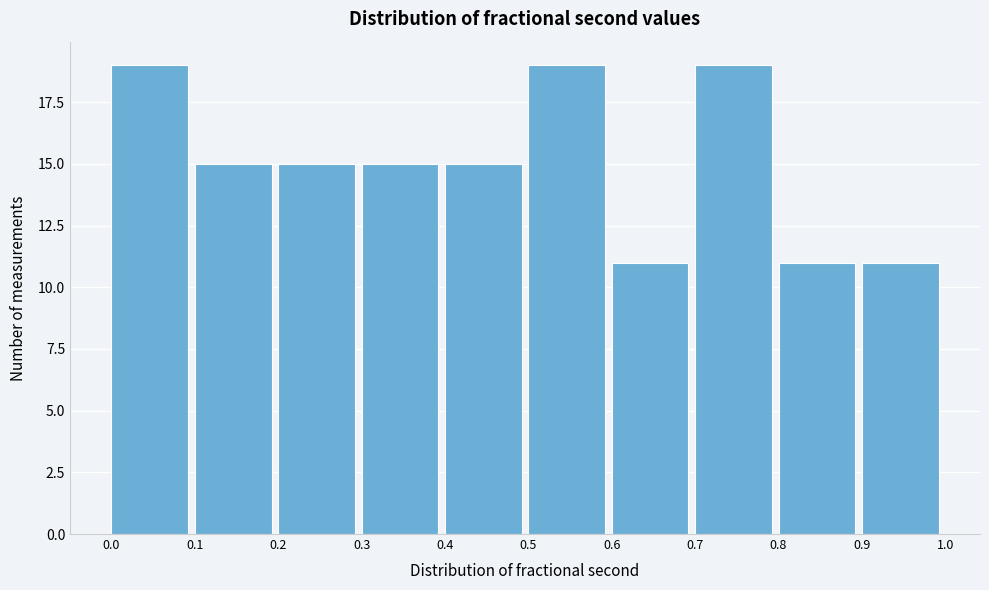

Reading left to right, list every bar in this chart as the range it spans on the x-axis followed by its height. The values are not printed on the chart, so give them approximately, as read against the axis.

0.0 to 0.1: 19
0.1 to 0.2: 15
0.2 to 0.3: 15
0.3 to 0.4: 15
0.4 to 0.5: 15
0.5 to 0.6: 19
0.6 to 0.7: 11
0.7 to 0.8: 19
0.8 to 0.9: 11
0.9 to 1.0: 11